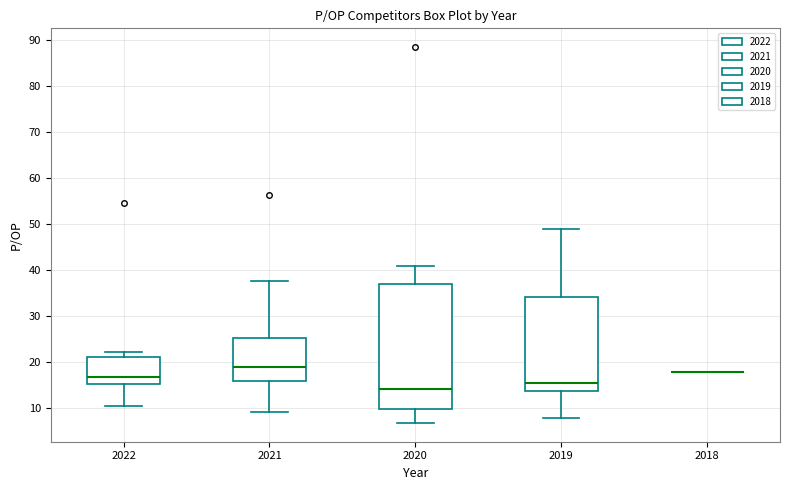

Comparing the boxes themselves (not the whiskers), which one is the tallest?

2020